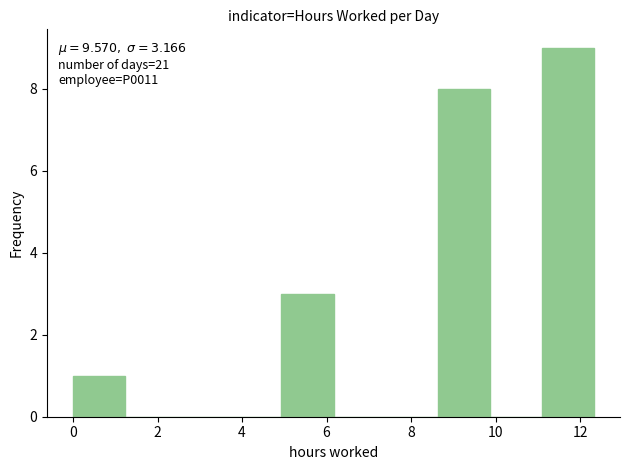

Over which range of the x-axis is the bar tallest?

11.0 to 12.4